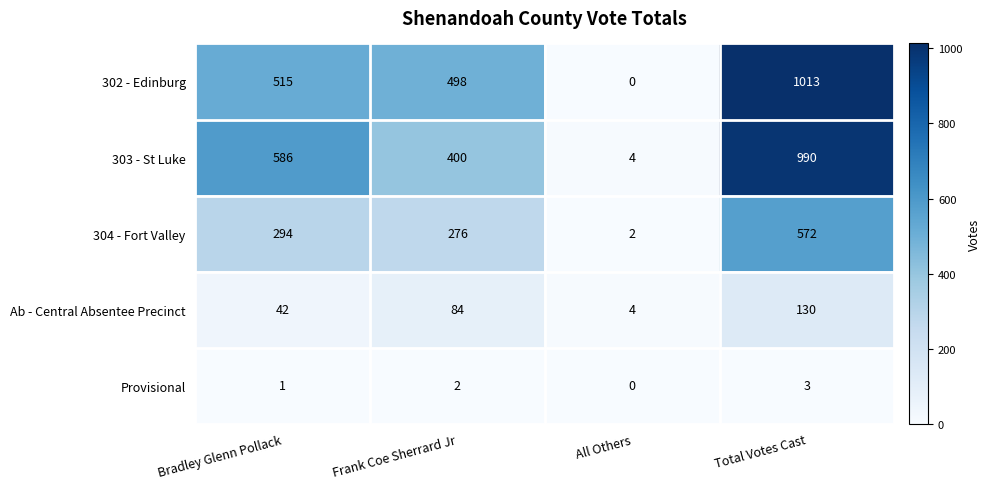

How many series are shown in this chart?

5